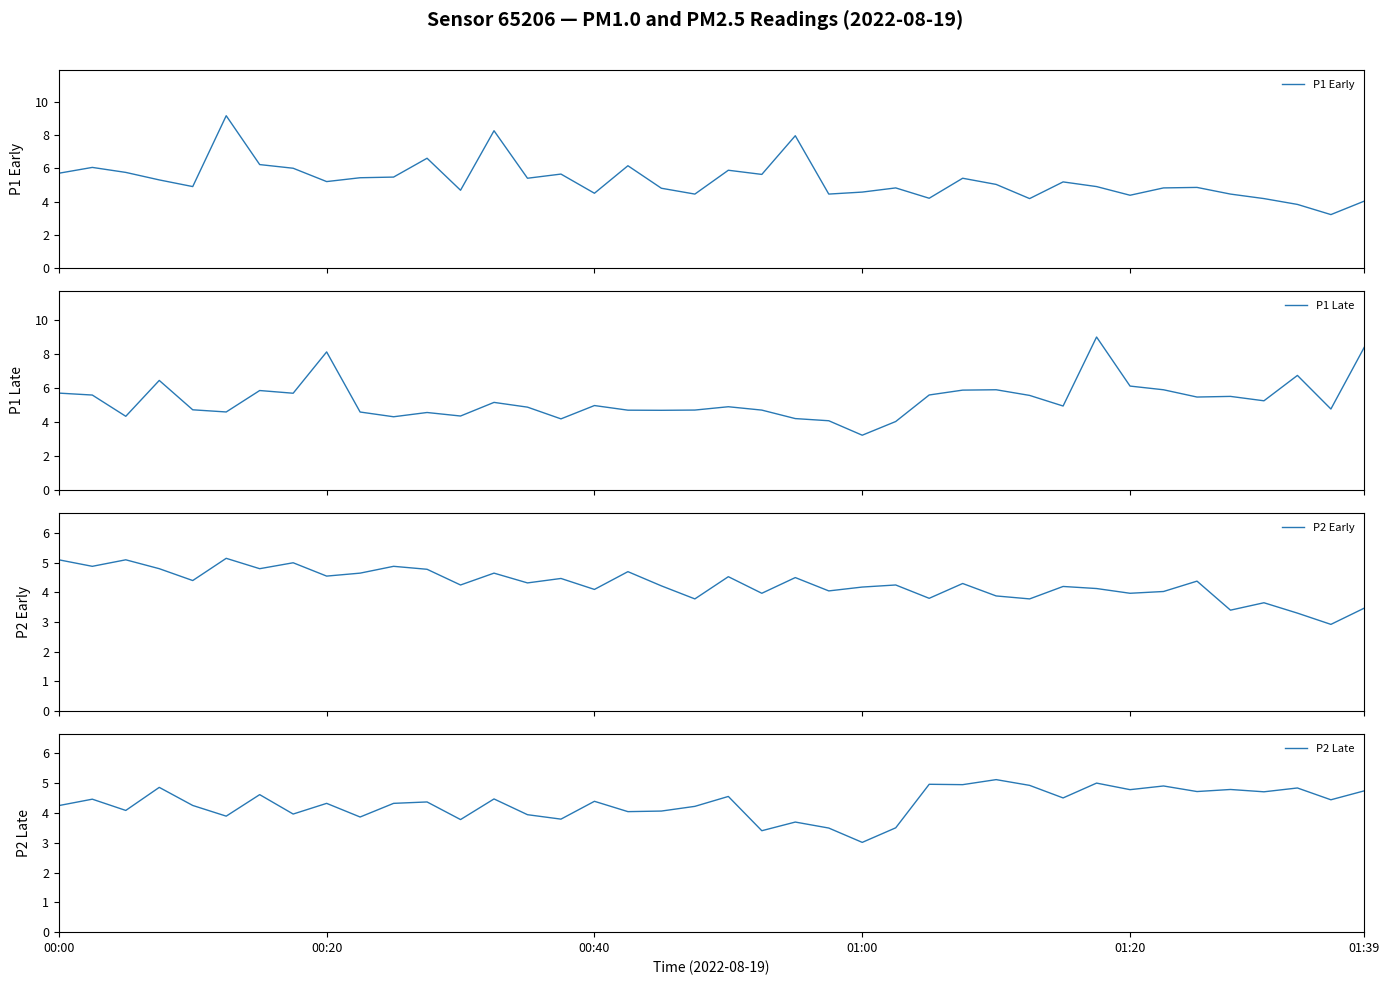

What is the highest value of the P1 Early series?

9.2